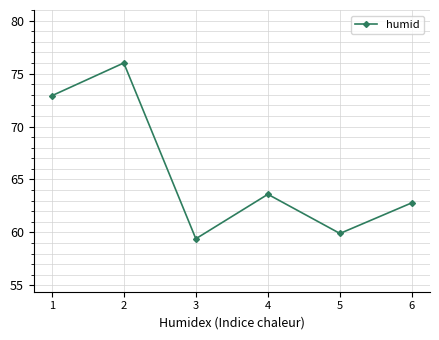

Which has a higher value, 3 or 2?

2